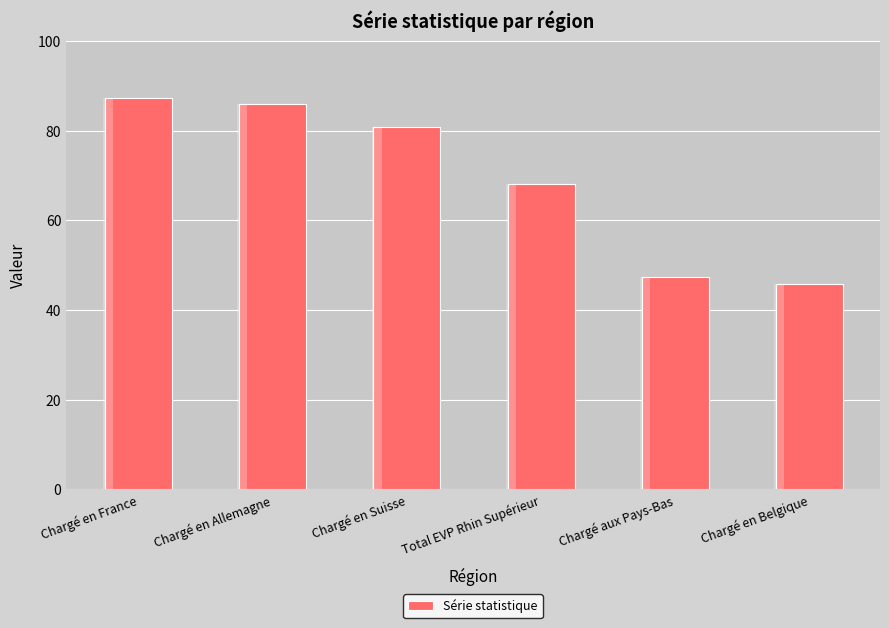

What is the label of the 3rd bar from the right?

Total EVP Rhin Supérieur